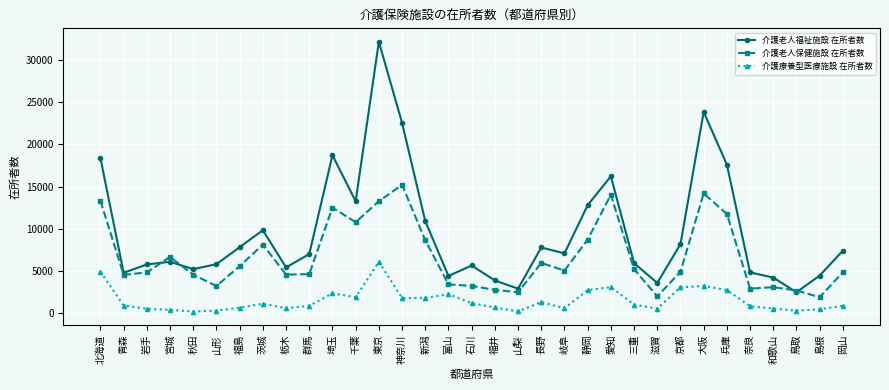

What are all the series names shown in the legend?

介護老人福祉施設 在所者数, 介護老人保健施設 在所者数, 介護療養型医療施設 在所者数